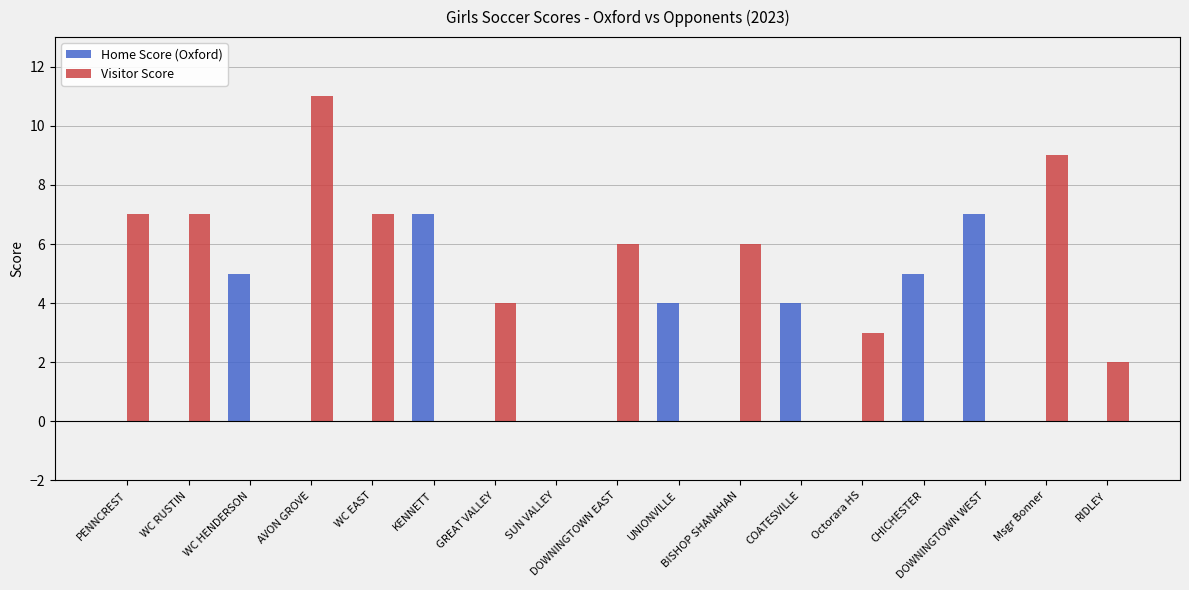

Is the value of Visitor Score at UNIONVILLE greater than the value of Home Score (Oxford) at CHICHESTER?

No